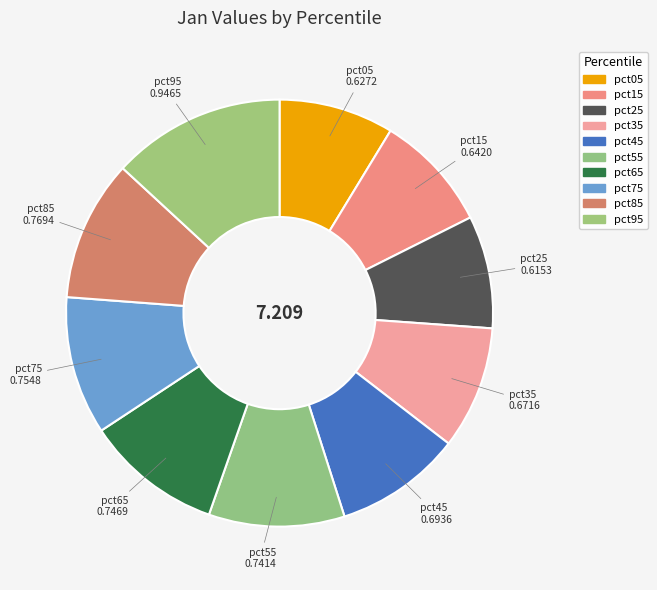

How many segments does this pie chart have?

10